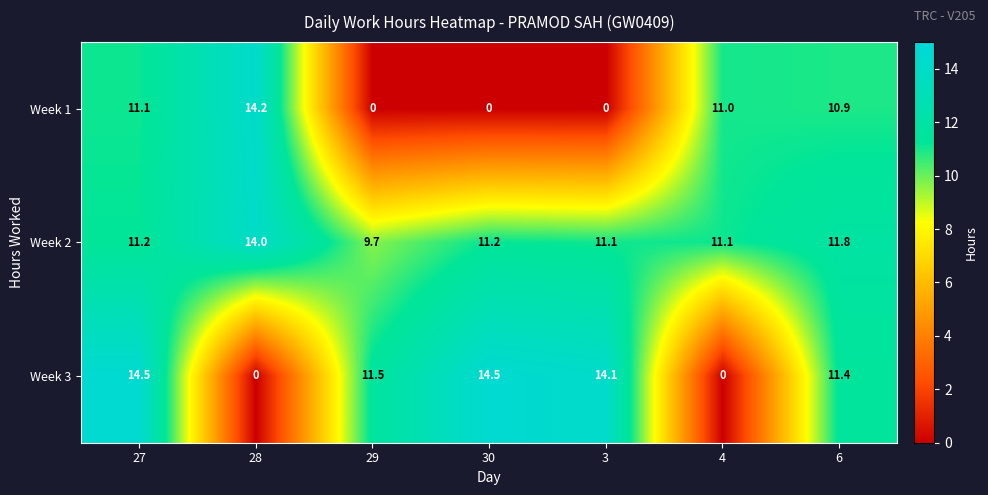

Reading right to left, extract all data points from this chart.

Week 1: 6=10.9	4=11.0	3=0.0	30=0.0	29=0.0	28=14.2	27=11.1
Week 2: 6=11.8	4=11.1	3=11.1	30=11.2	29=9.7	28=14.0	27=11.2
Week 3: 6=11.4	4=0.0	3=14.1	30=14.5	29=11.5	28=0.0	27=14.5